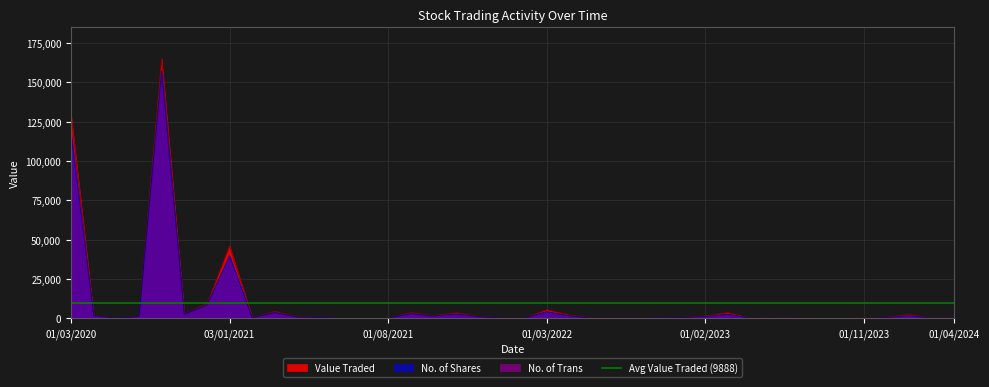

Which category has the highest value in the No. of Shares series?

01/10/2020